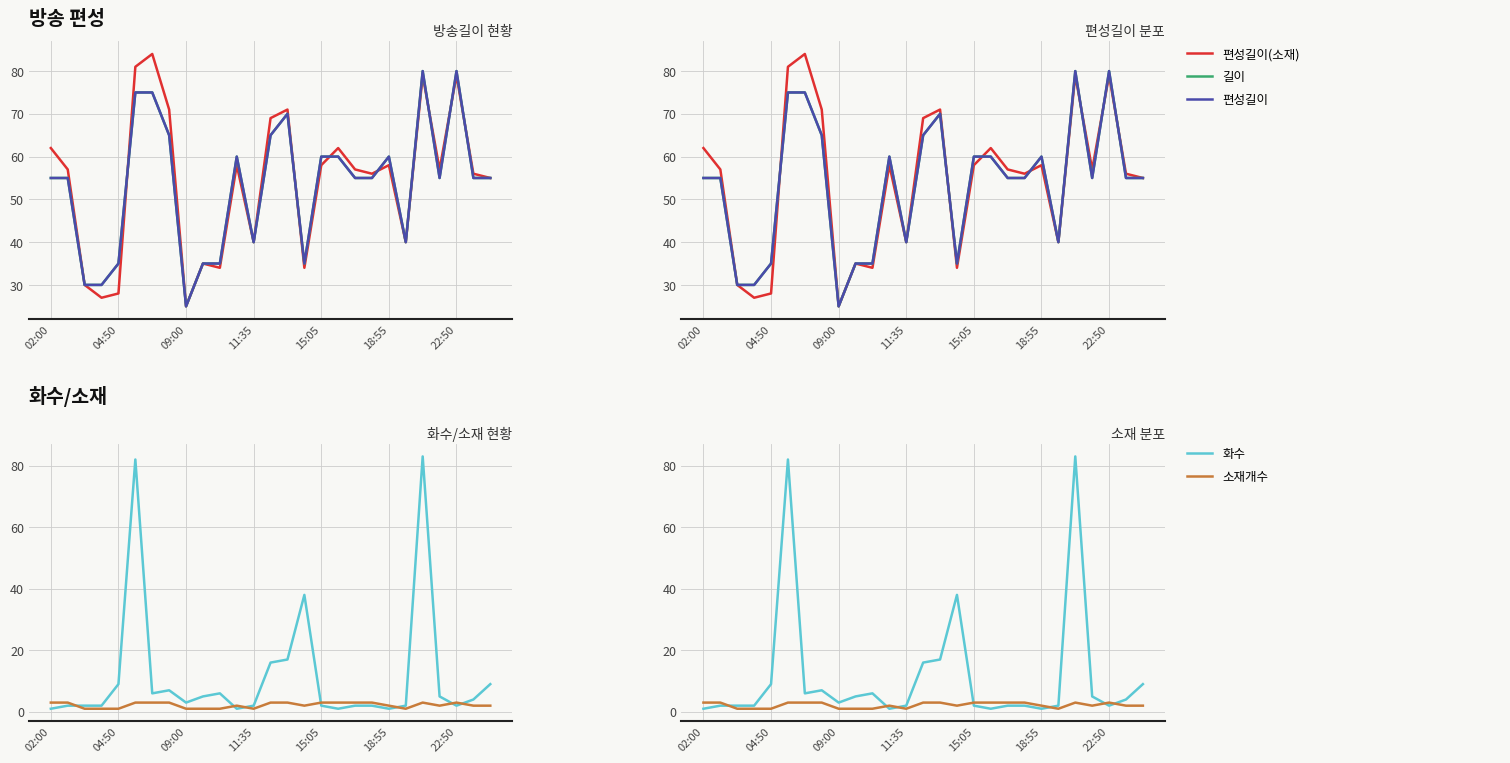

What is the difference between the highest and lowest values at 21?

39